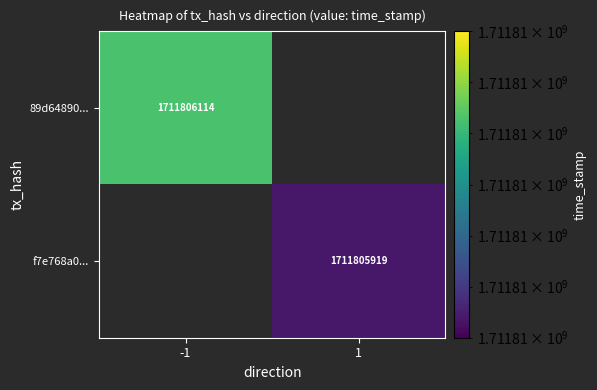

Is it true that 89d64890... equals 1711806114 at -1?

True